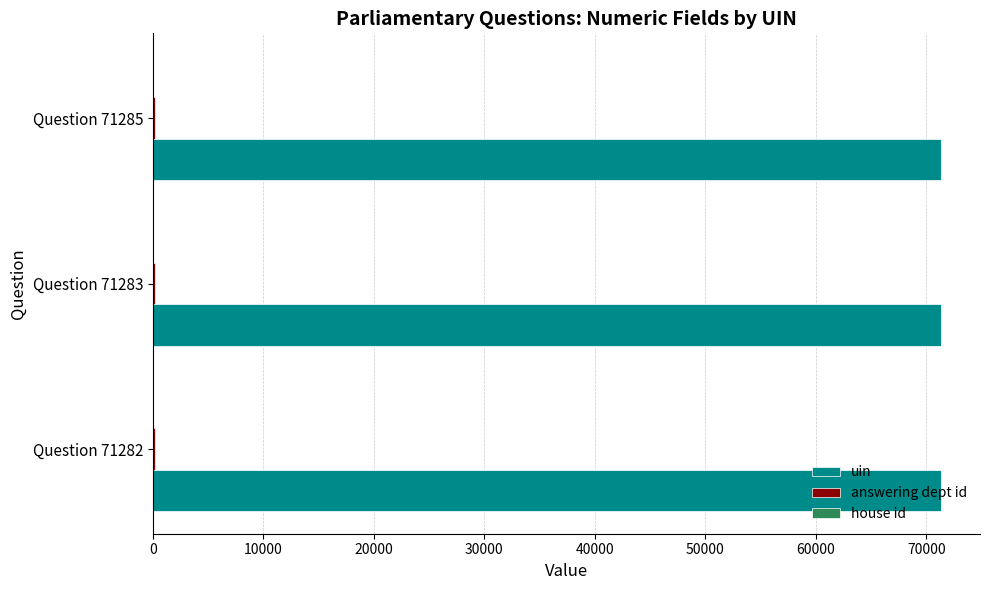

The value of uin at Question 71283 is 100485. True or false?

False